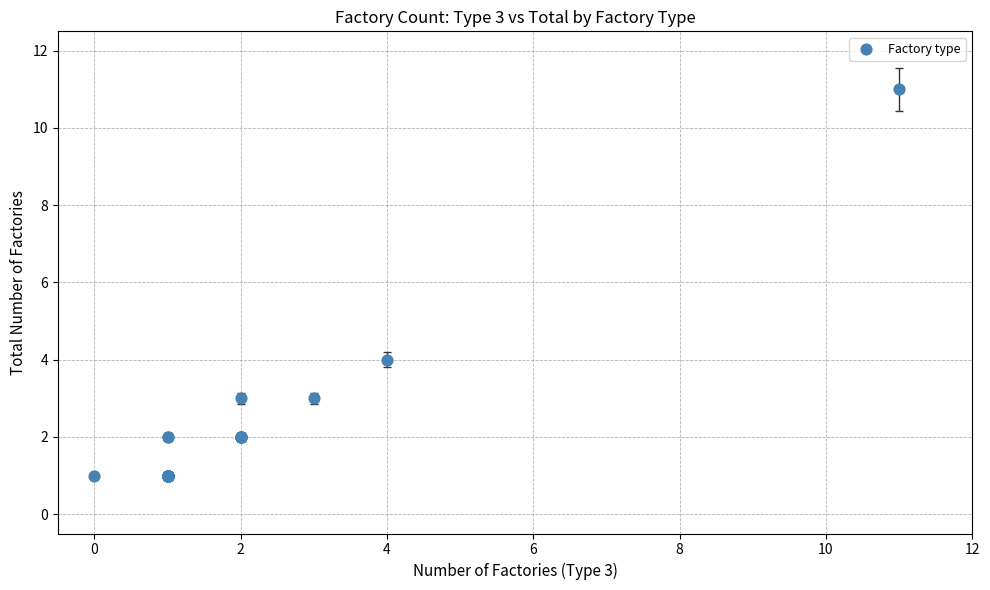

What Y value in the scatter plot is closest to 6?

4